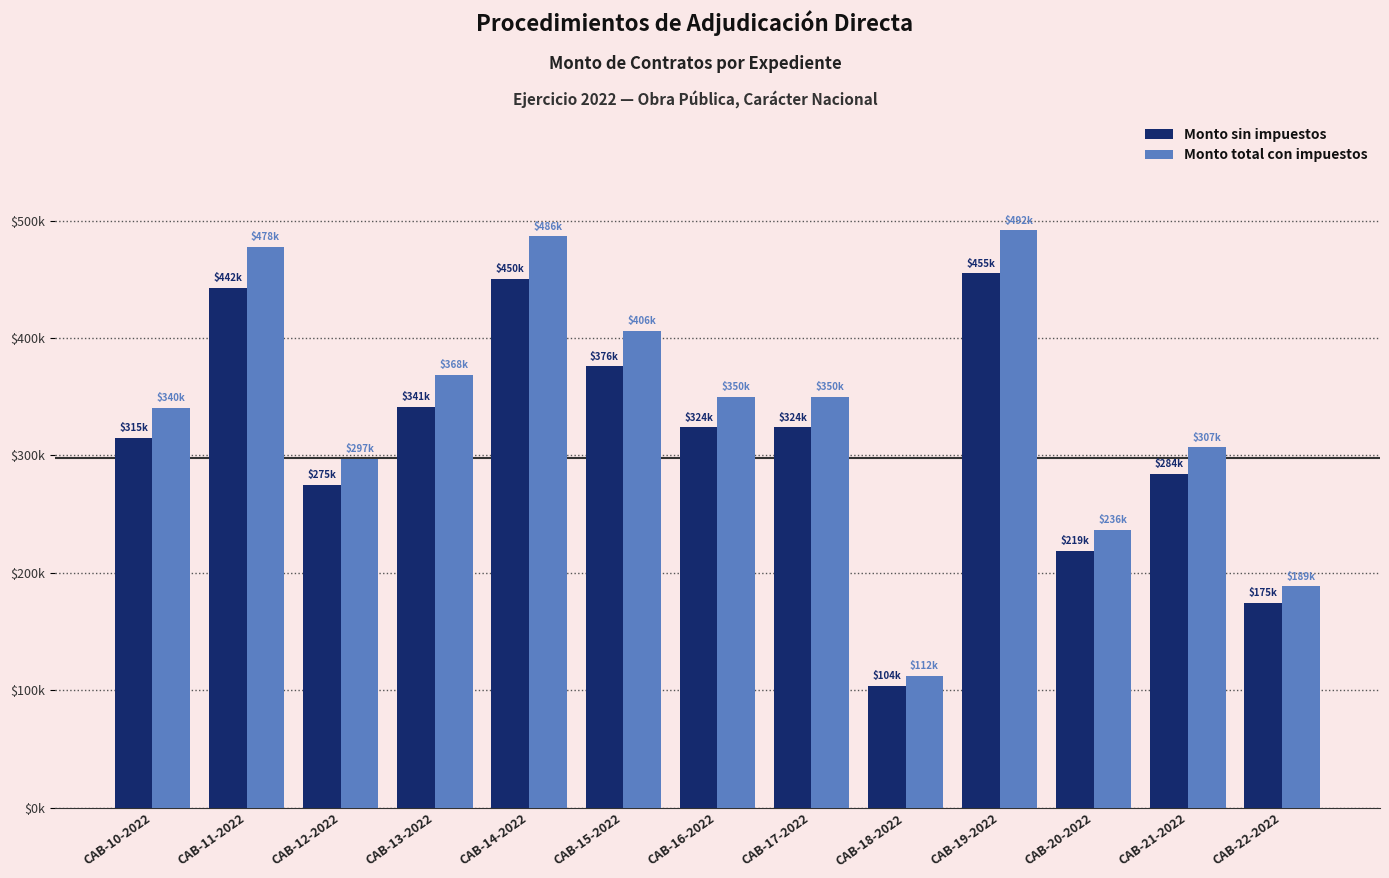

What is the label of the 5th bar from the right?

CAB-18-2022